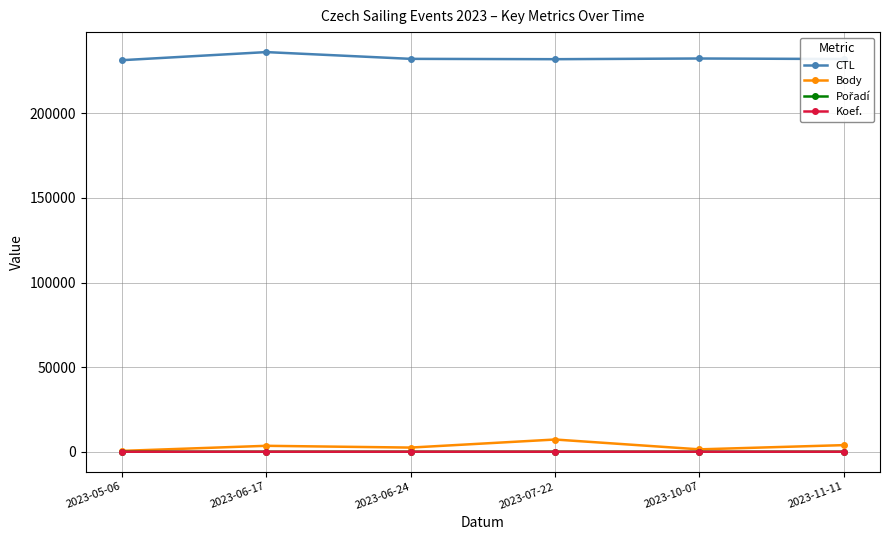

Is the value of Body at 2023-05-06 greater than the value of CTL at 2023-05-06?

No